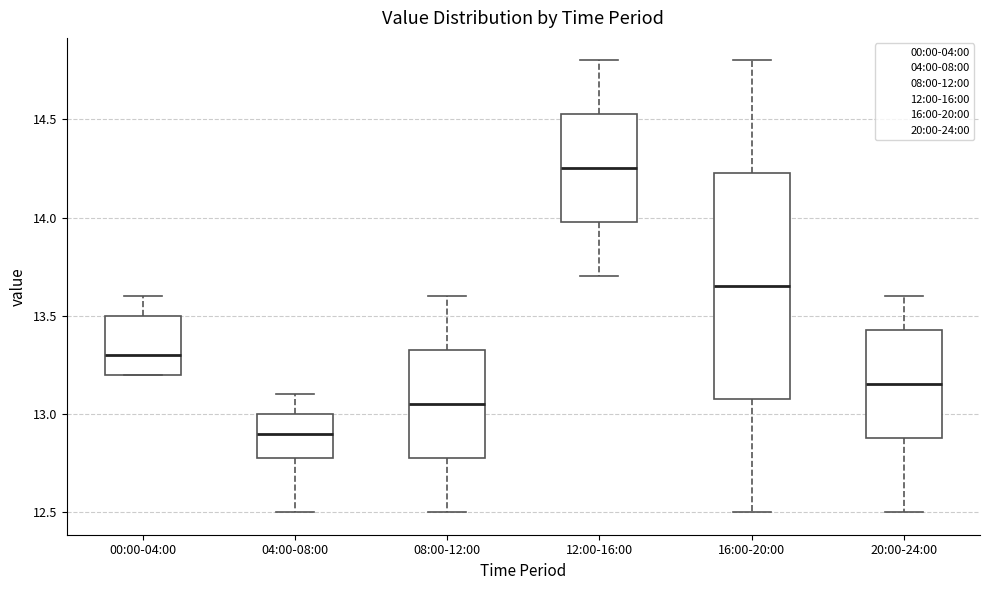

Which box is the tallest, from its lower edge to its upper edge?

16:00-20:00